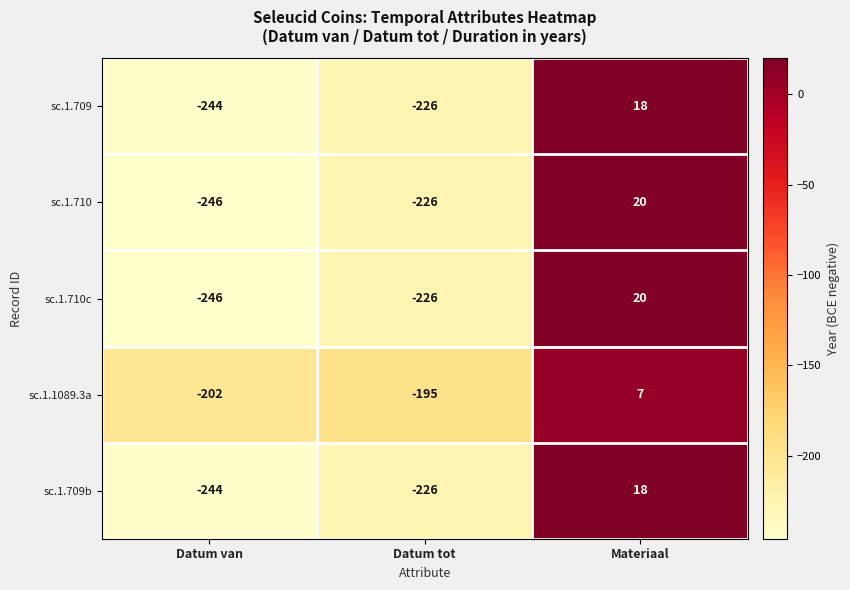

True or false: sc.1.709b has a value of 30 at Materiaal.

False